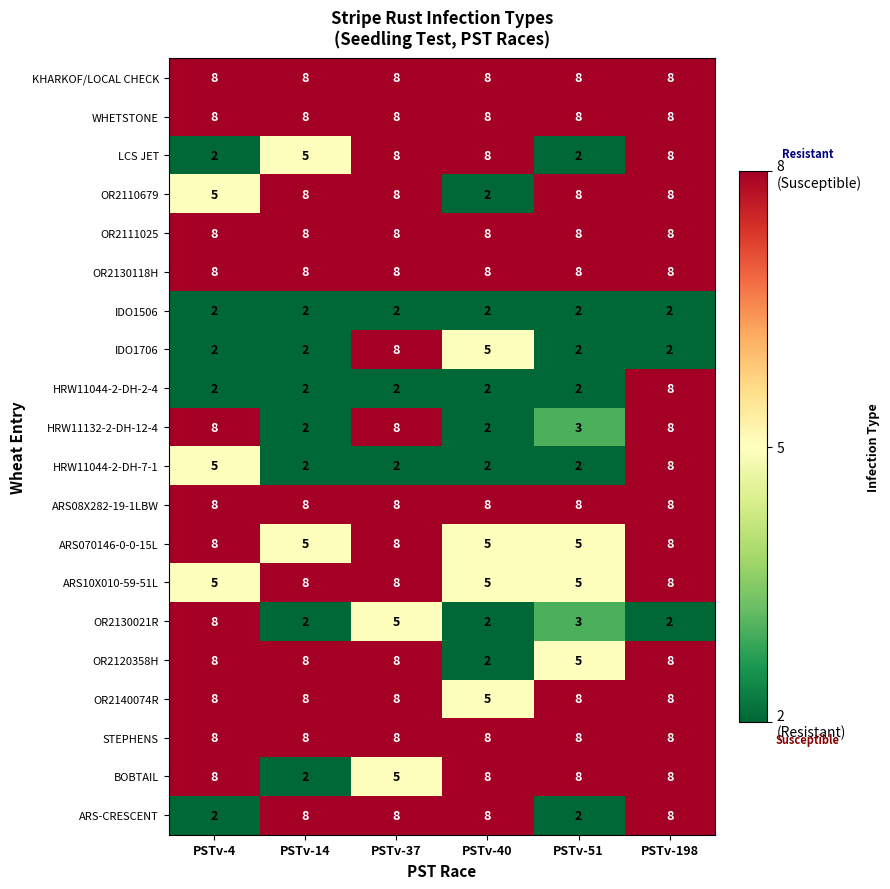

What is the sum of all IDO1706 values?

21